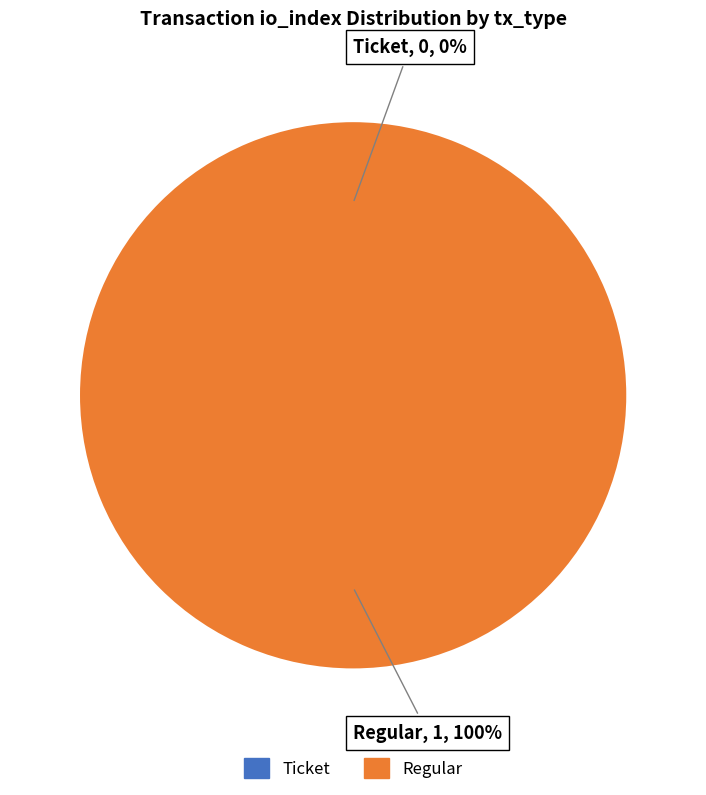

True or false: Ticket accounts for 0% of the total.

True